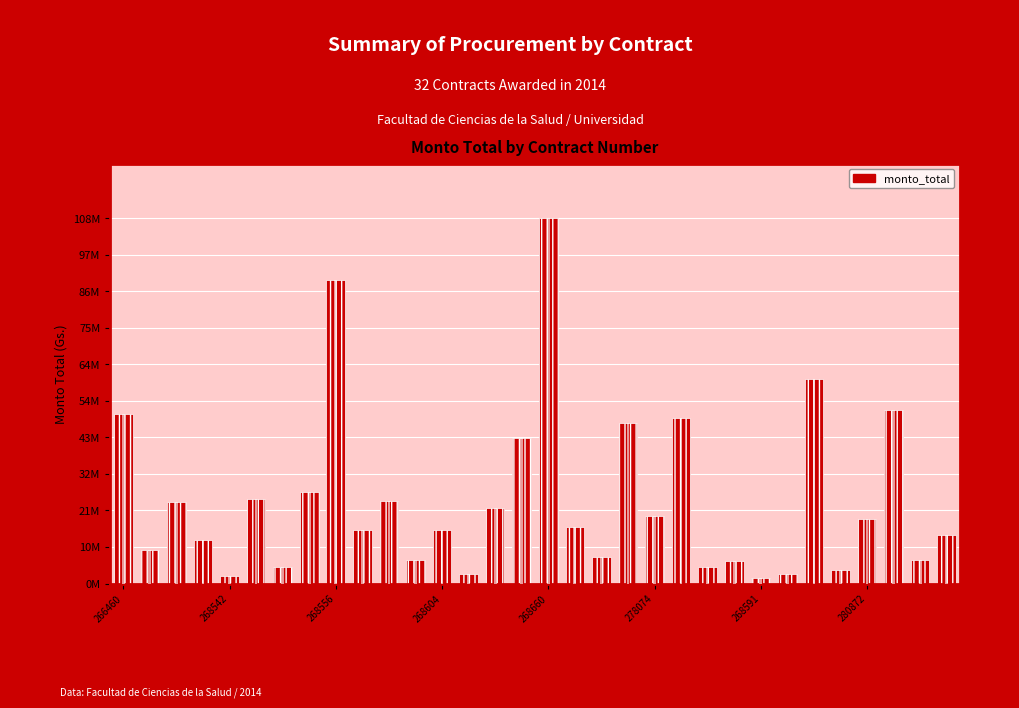

How many data points are above 16840000?

15